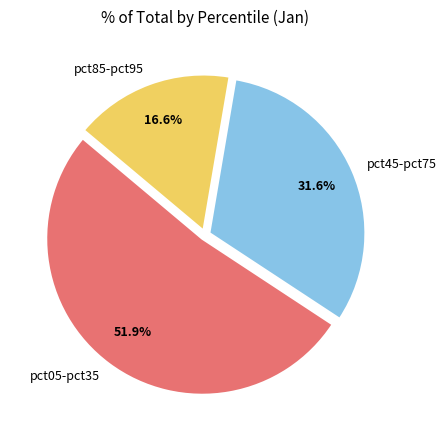

Is pct45-pct75 the majority of the pie?

No